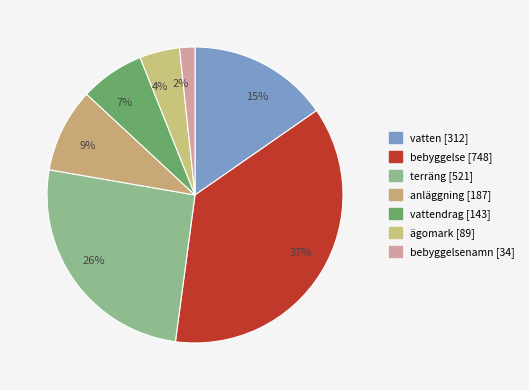

Rank the categories by value from lowest to highest.

2%, 4%, 7%, 9%, 15%, 26%, 37%